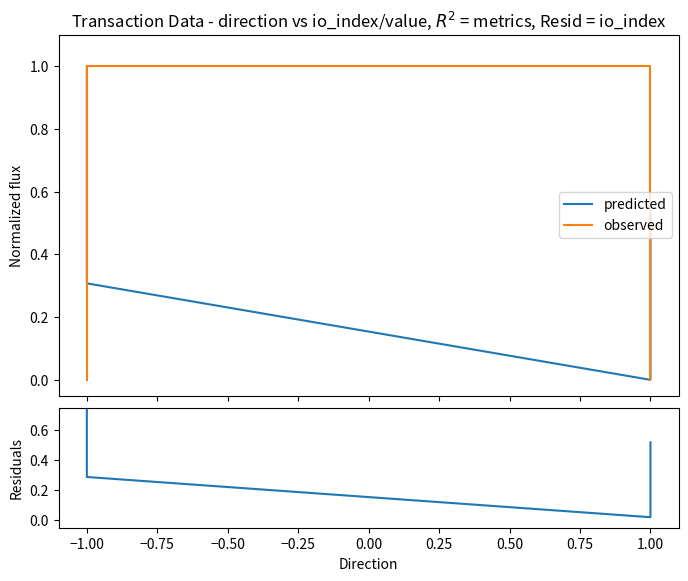

What position from the right is −1.00?

3